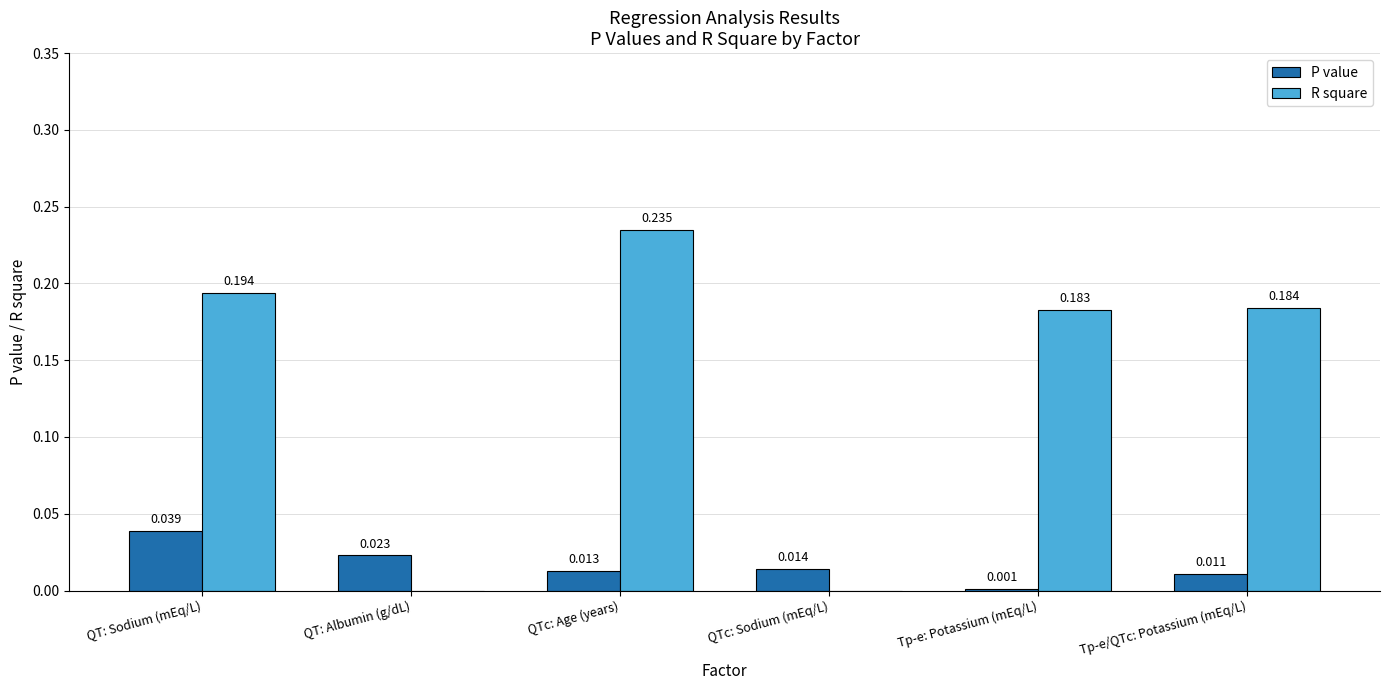

What are all the series names shown in the legend?

P value, R square